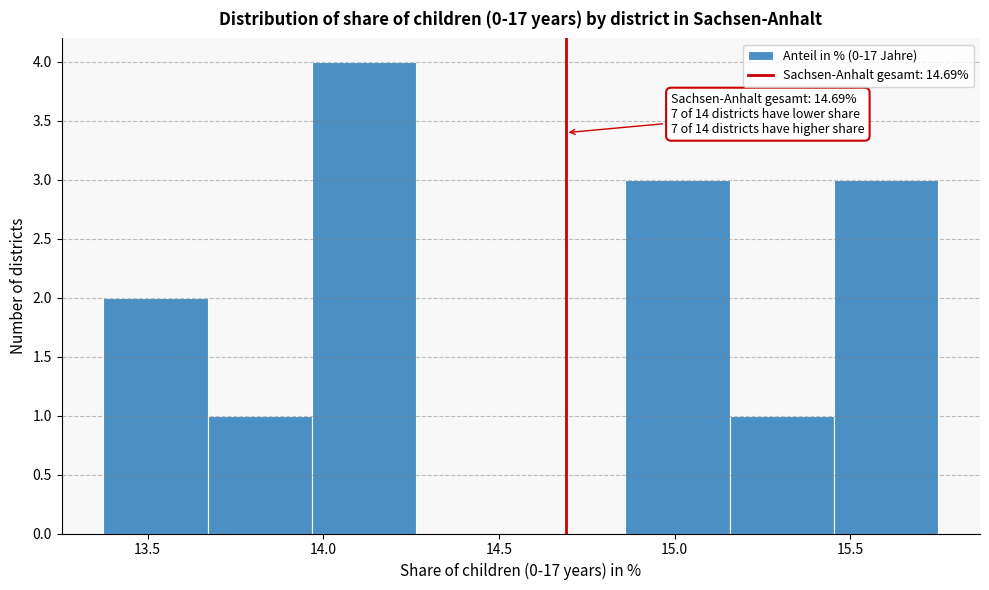

Over which range of the x-axis is the bar tallest?

13.95 to 14.25